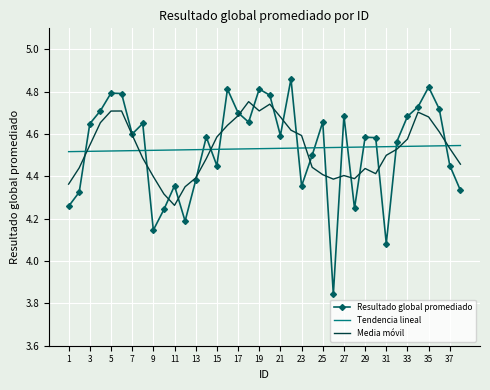

Which series has the largest range (max minus min)?

Resultado global promediado